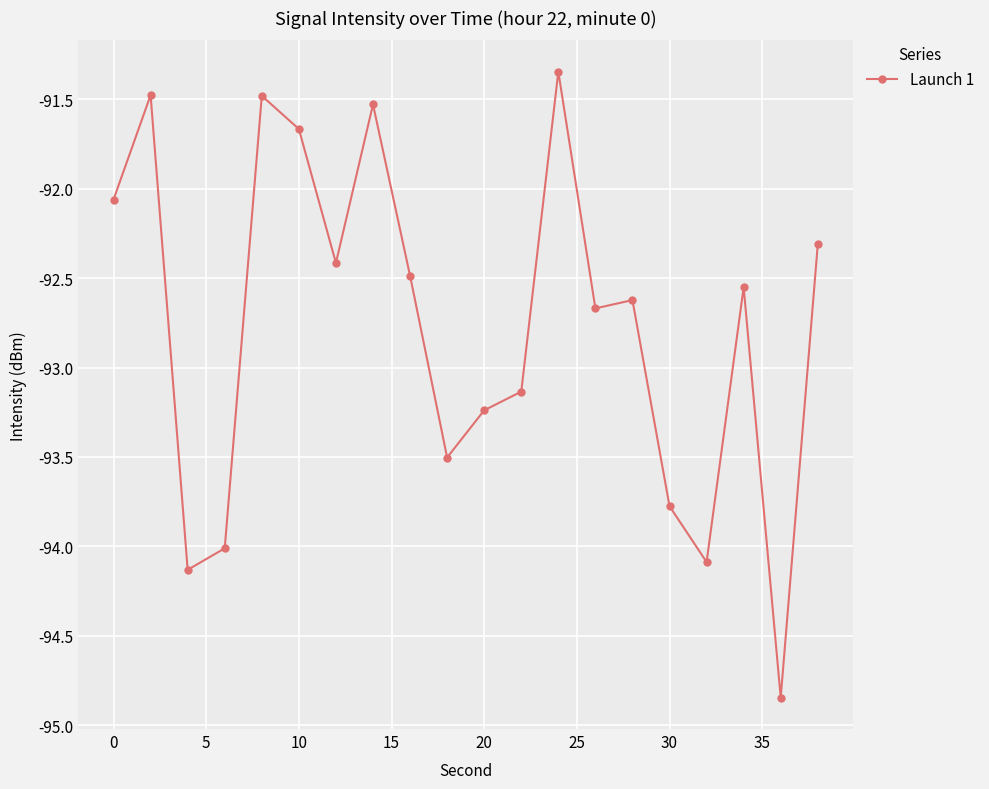

What is the average value?

-92.8